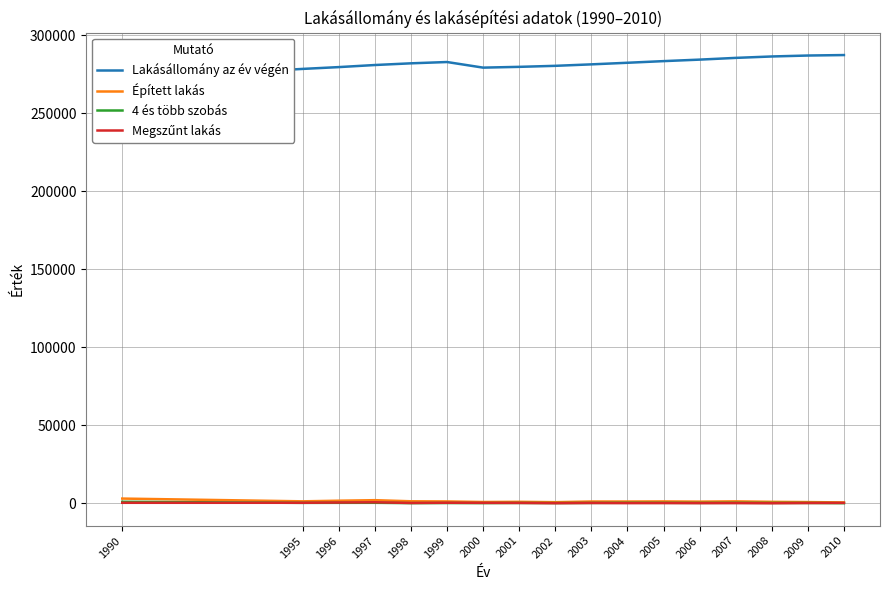

How many data points in 4 és több szobás are above 345?

8